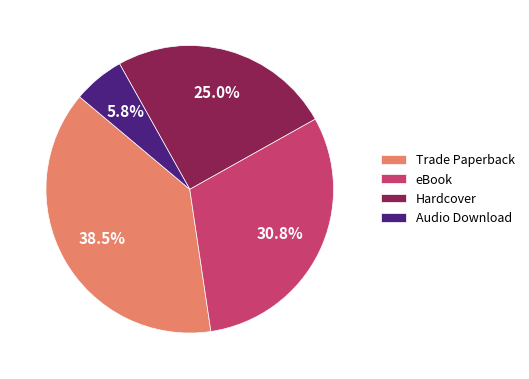

To the nearest percent, what is the difference between the largest and smallest slice percentages?

33%